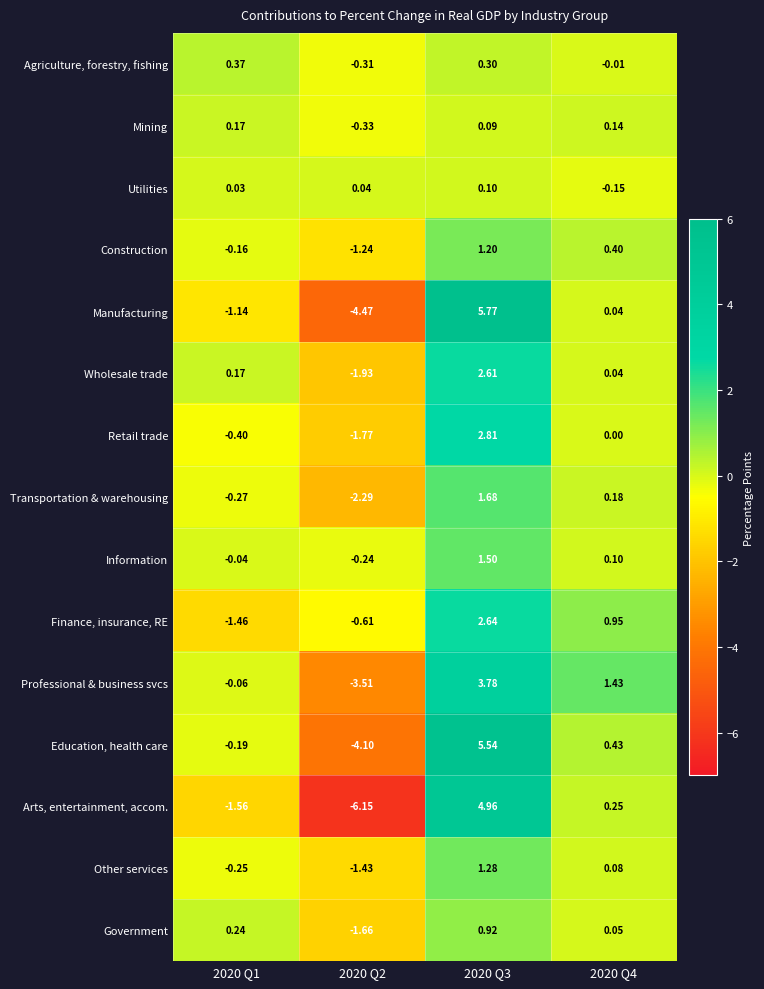

Is the value of Mining at 2020 Q2 greater than the value of Transportation & warehousing at 2020 Q1?

No